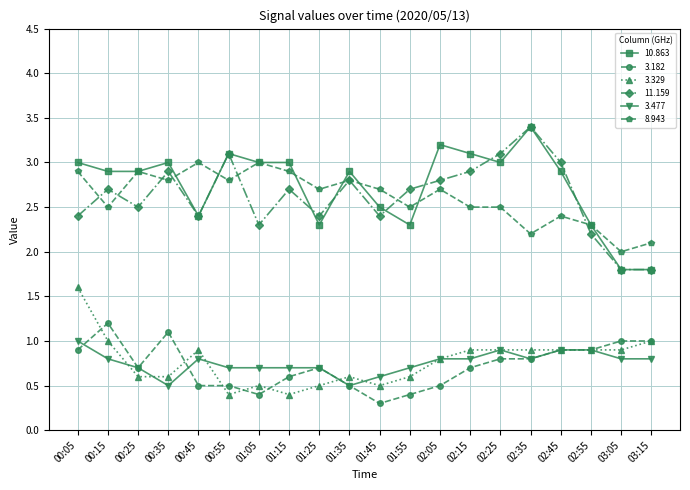

What is the maximum value for 11.159?

3.4